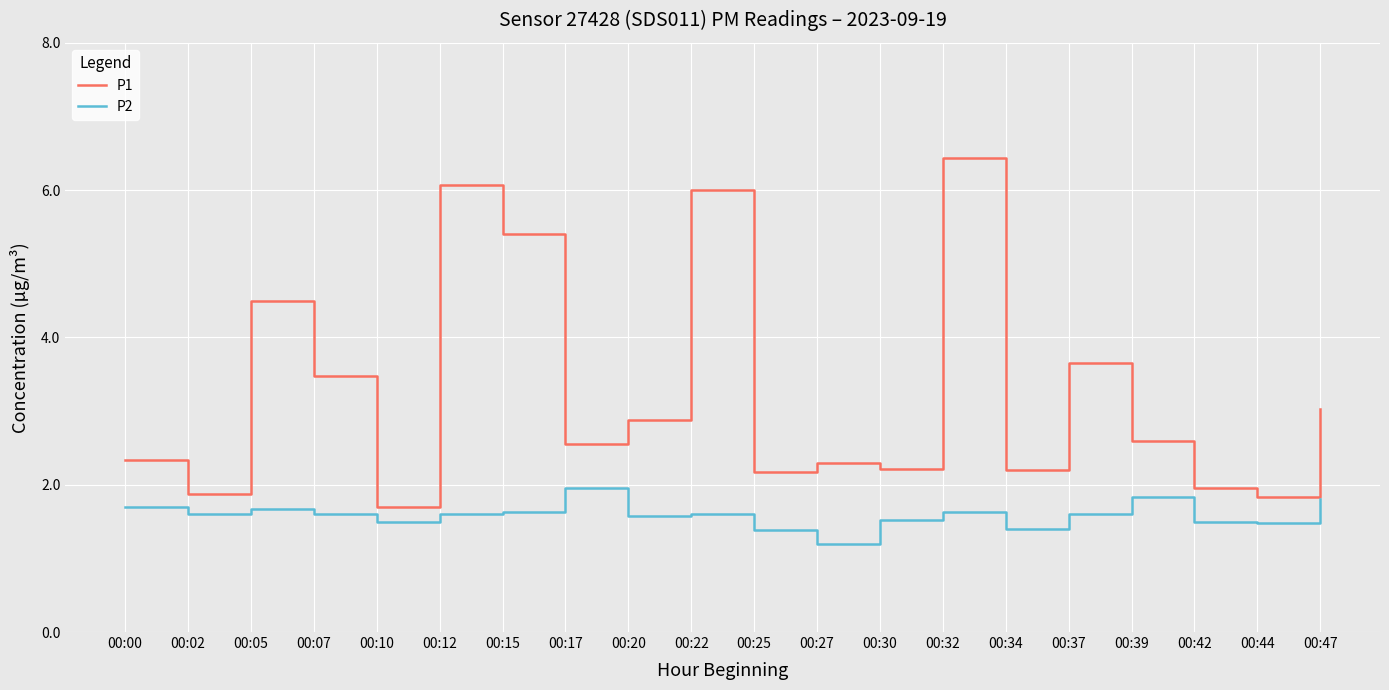

True or false: P1 and P2 intersect in this chart.

False